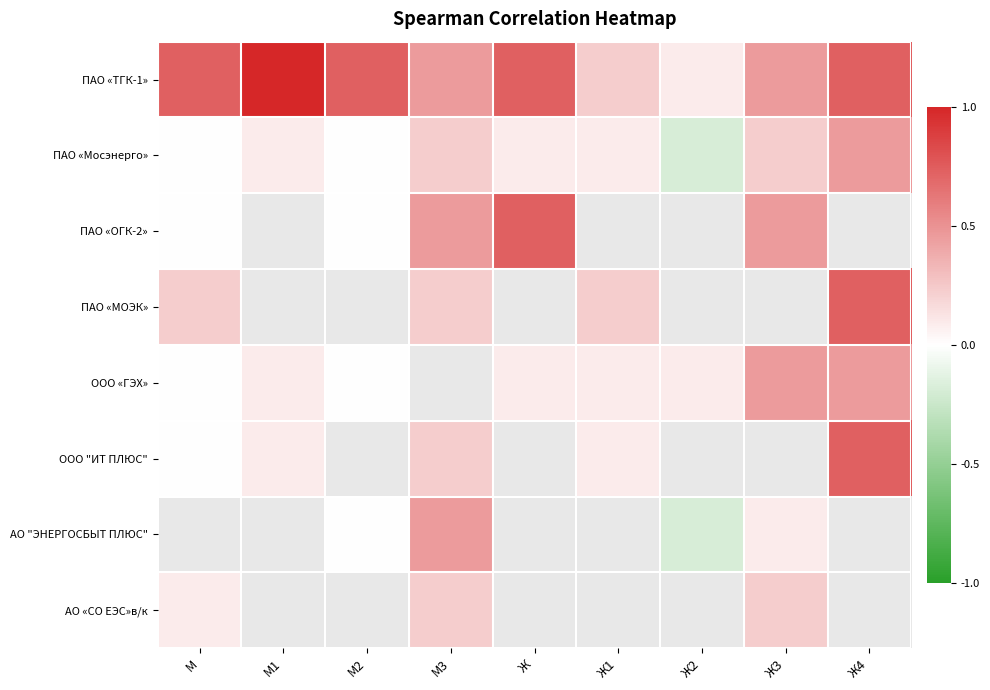

What is the difference between the ПАО «Мосэнерго» values at Ж4 and М2?

0.5